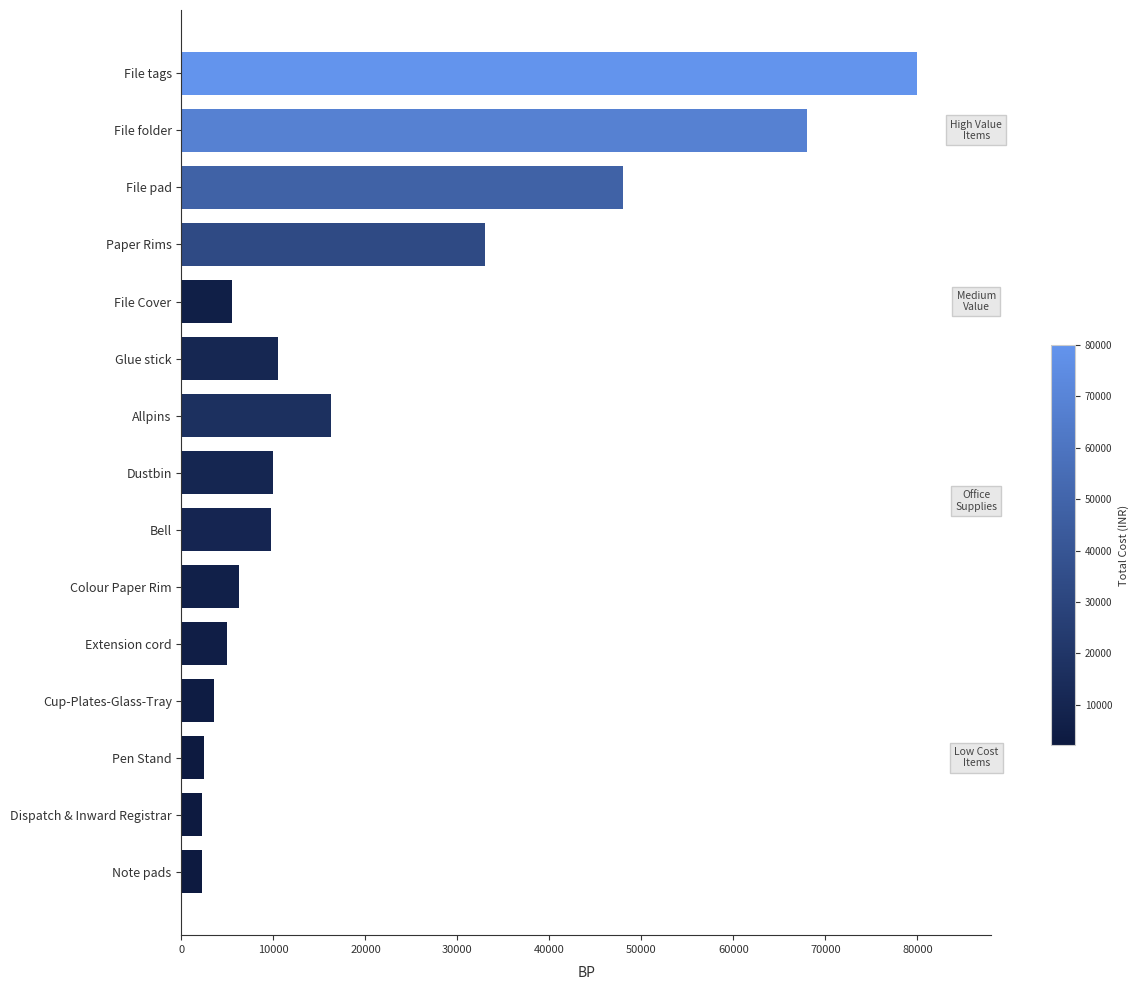

What is the sum of all values?

302665